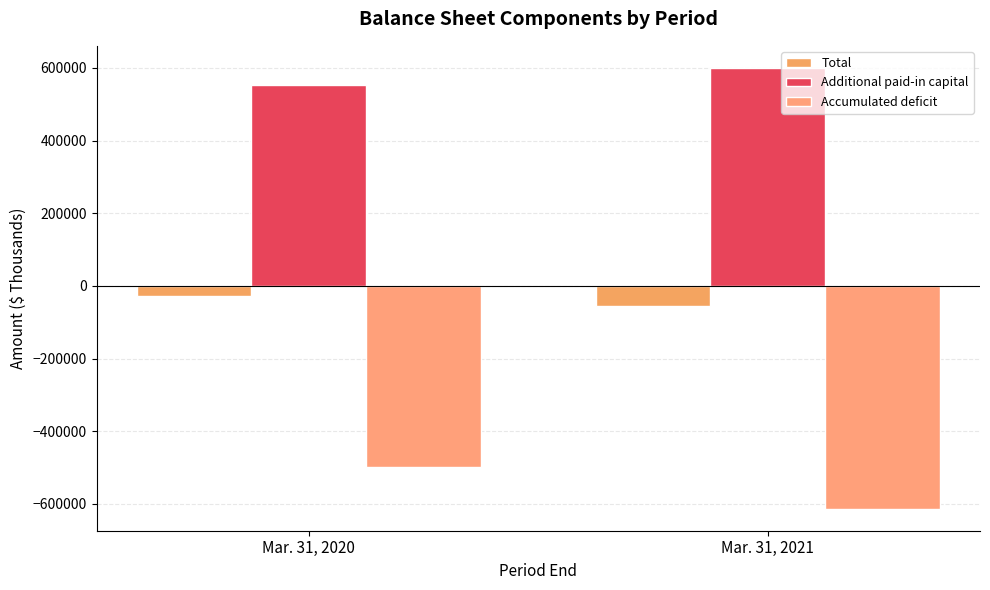

Reading left to right, what are all the values shown in this chart?

Total: -28612	-54690
Additional paid-in capital: 552154	600297
Accumulated deficit: -497527	-613552